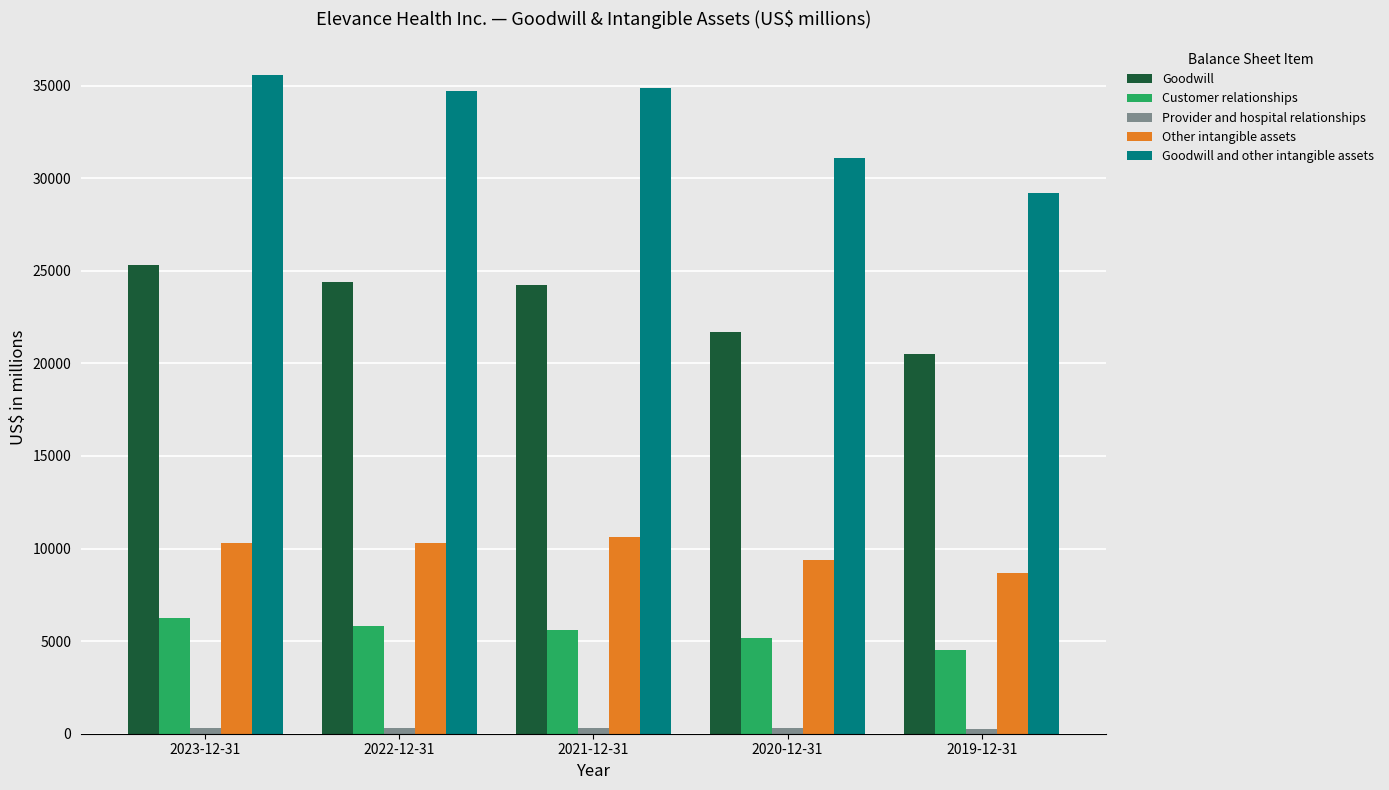

Is it true that Customer relationships equals 5180 at 2020-12-31?

True